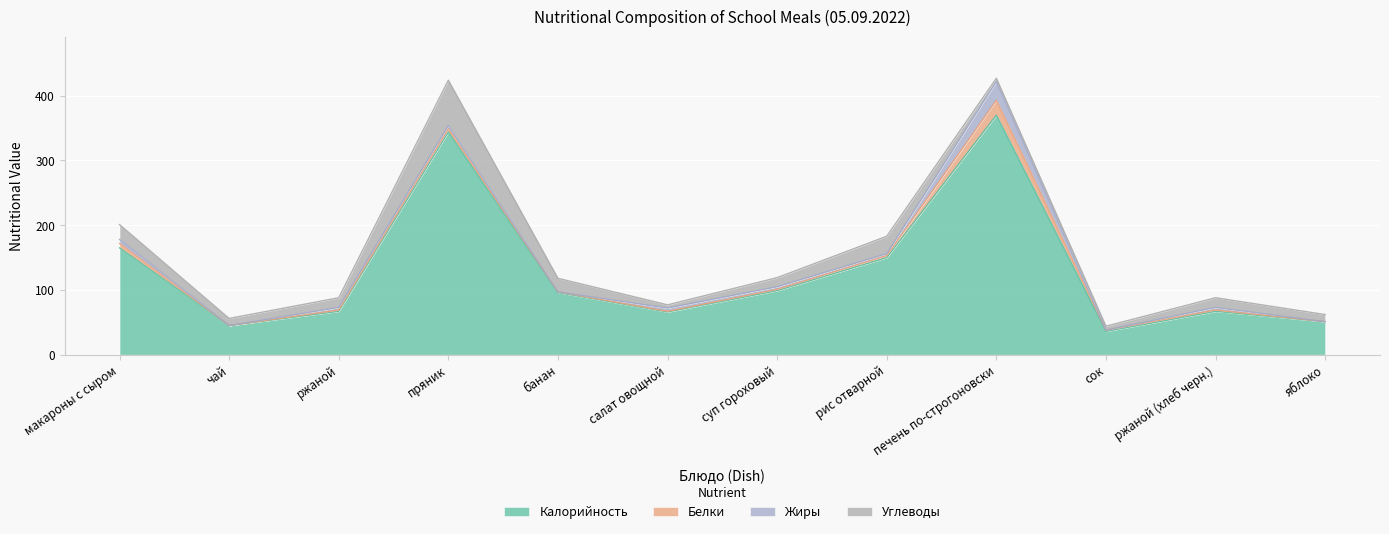

The Белки series shows 3 at сок. True or false?

False